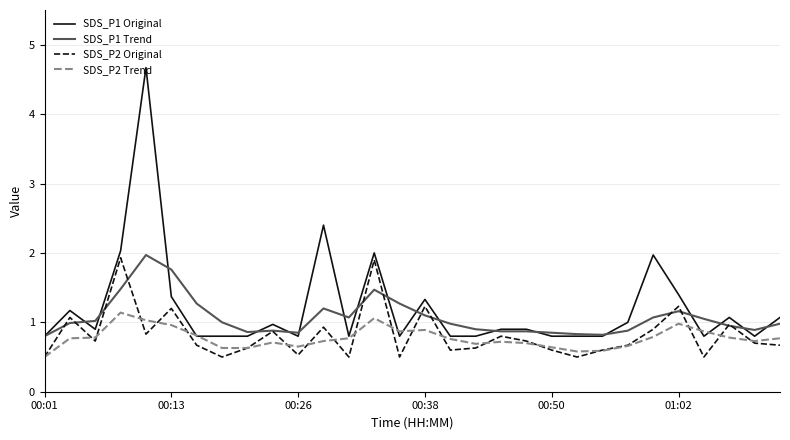

What is the smallest value displayed?

0.5